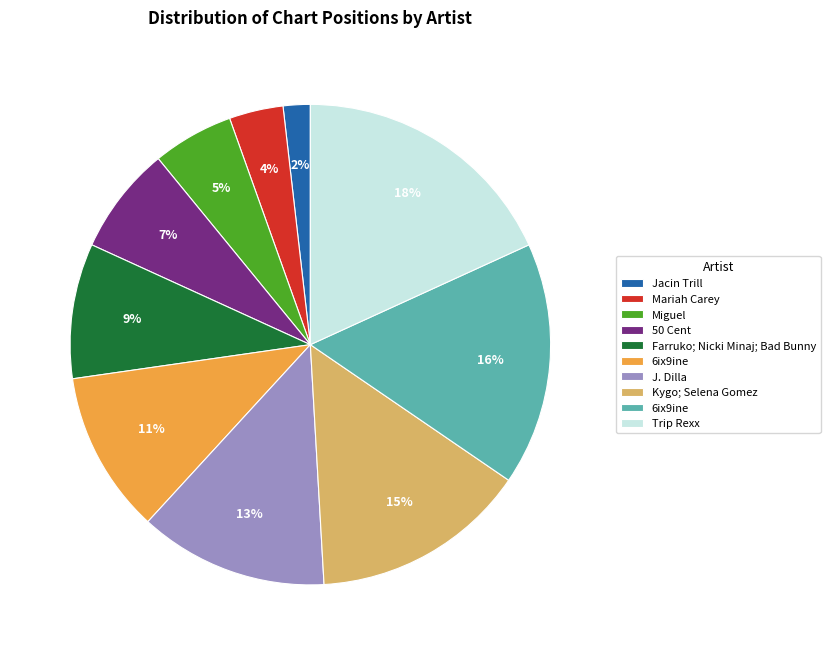

Count the number of slices in the pie.

10